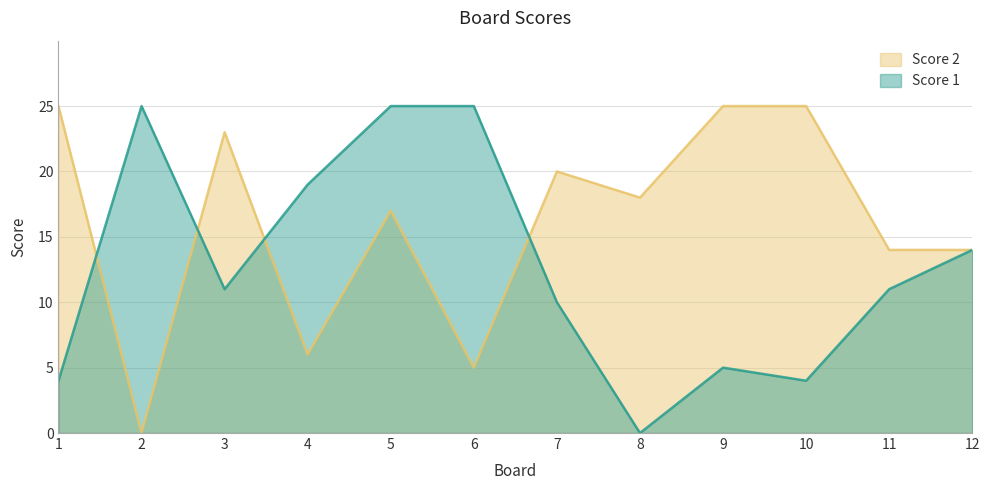

How many times do Score 1 and Score 2 cross each other?

4